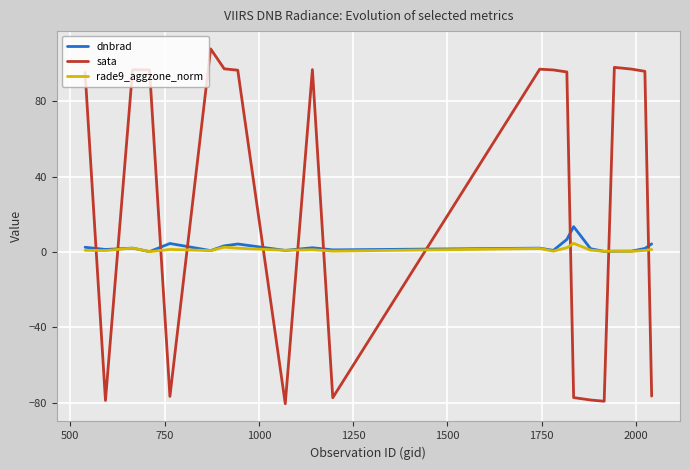

What is the maximum value shown in the chart?

107.9